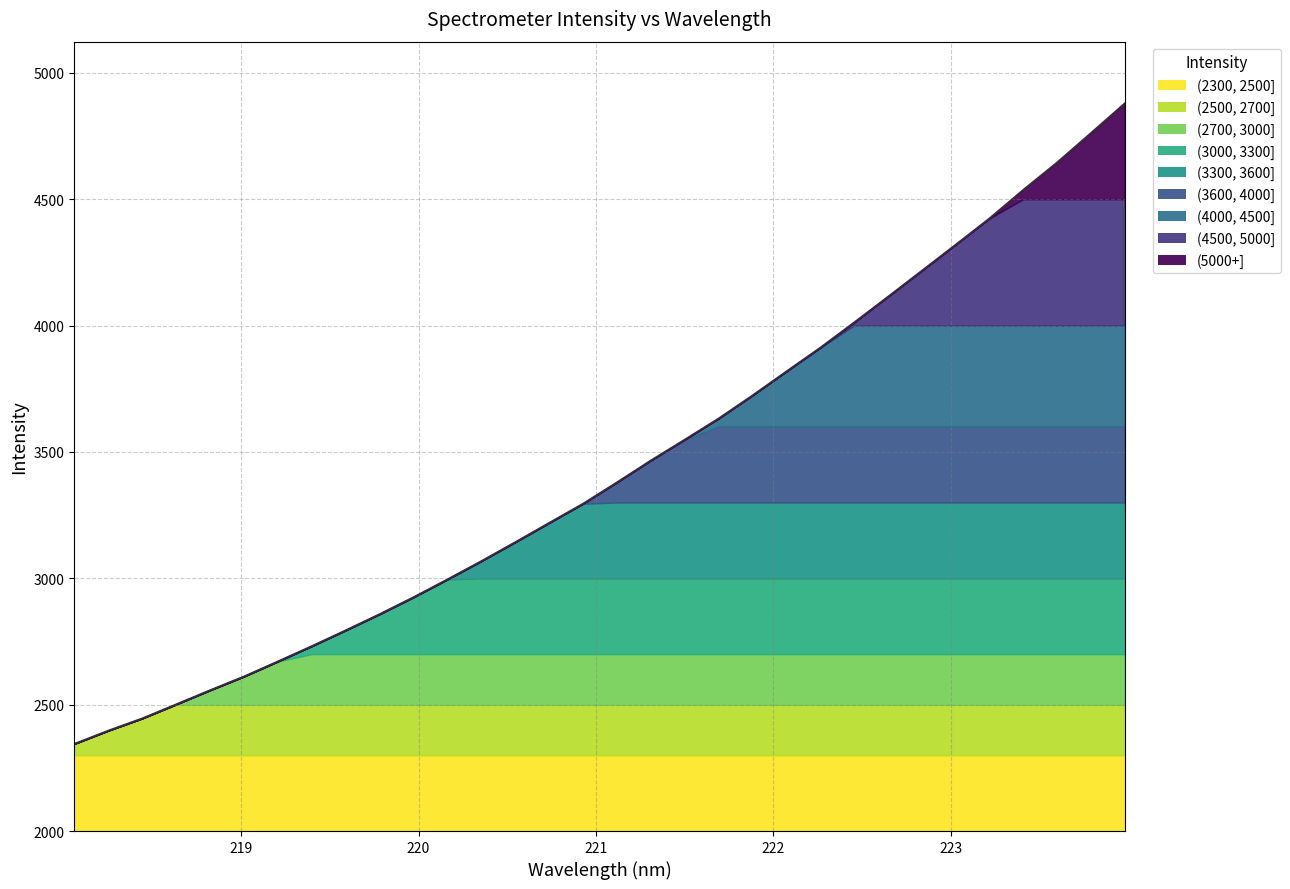

What is the sum of the values at 223.408 and 218.6332?

7038.0